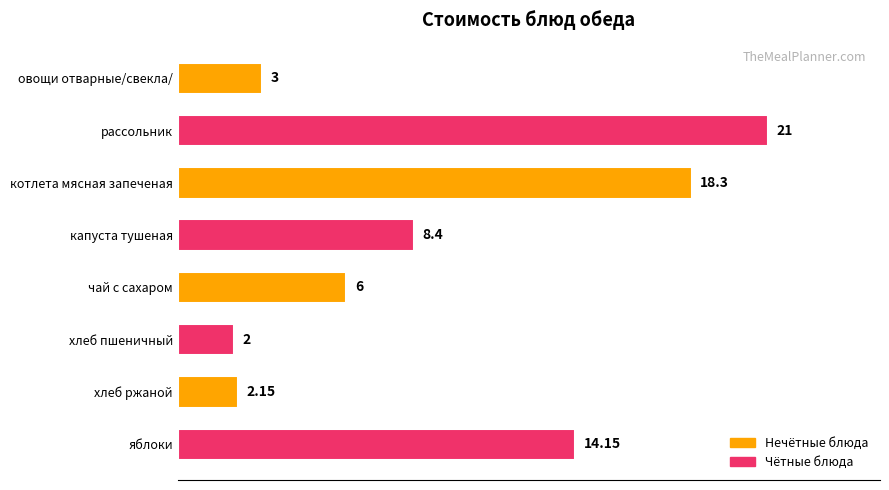

How many bars are there in total?

8